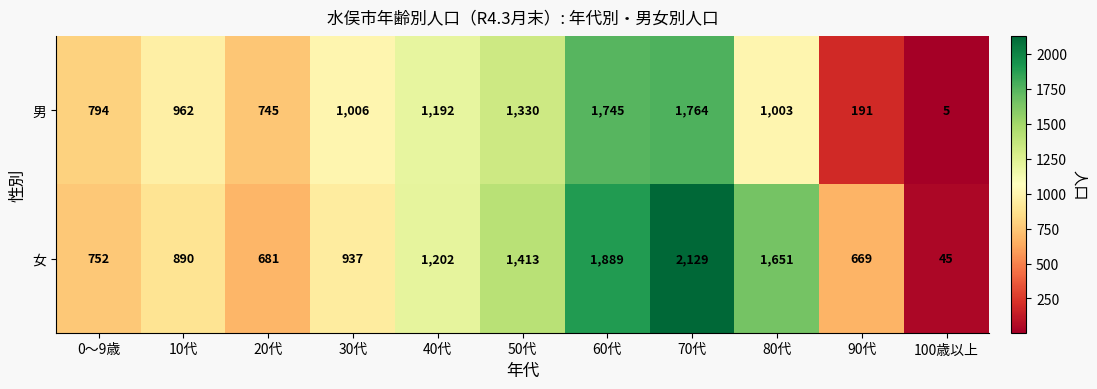

Reading left to right, what are all the values shown in this chart?

男: 794	962	745	1006	1192	1330	1745	1764	1003	191	5
女: 752	890	681	937	1202	1413	1889	2129	1651	669	45